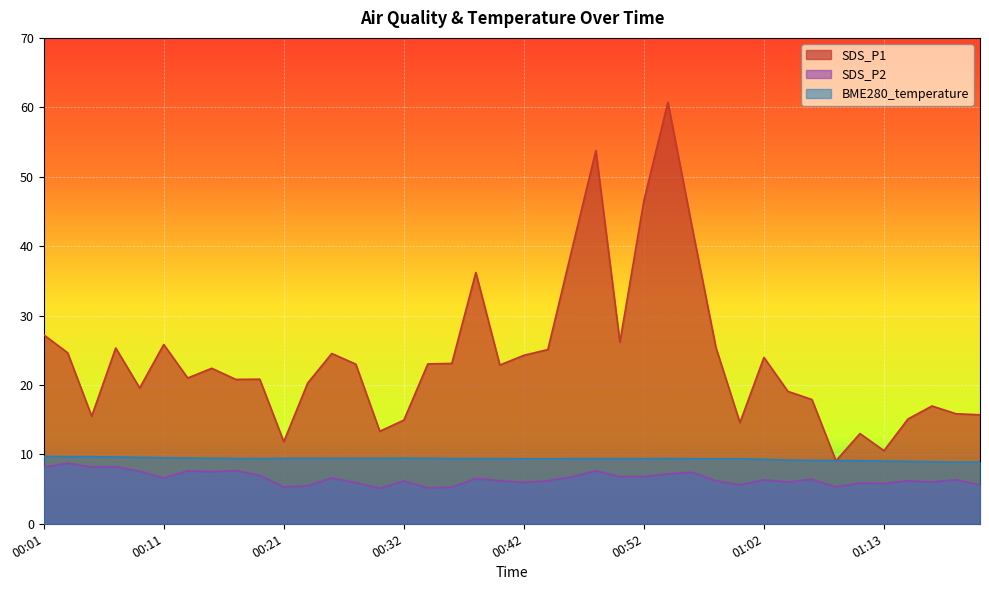

Where is BME280_temperature nearest to the value 9?

01:15